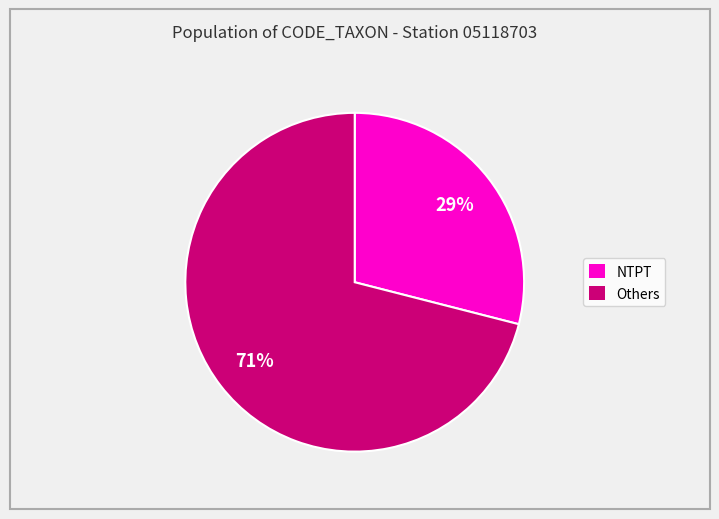

Which category has the biggest portion of the pie?

Others